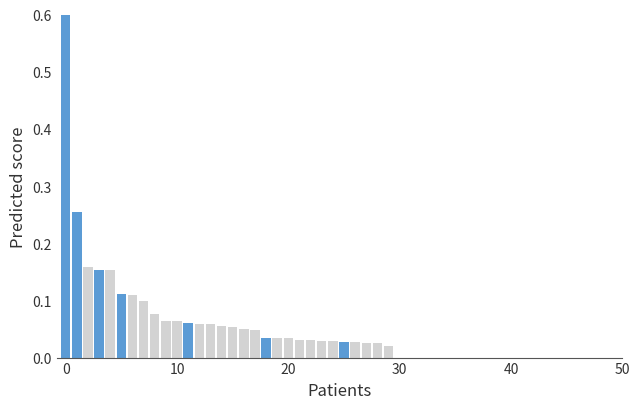

What is the greatest value displayed?

0.6